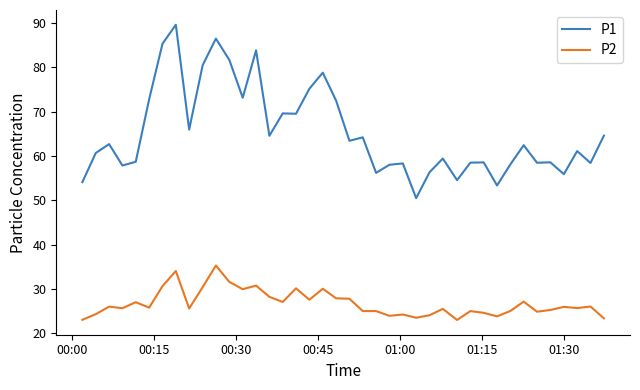

What is the lowest value of the P1 series?

50.5